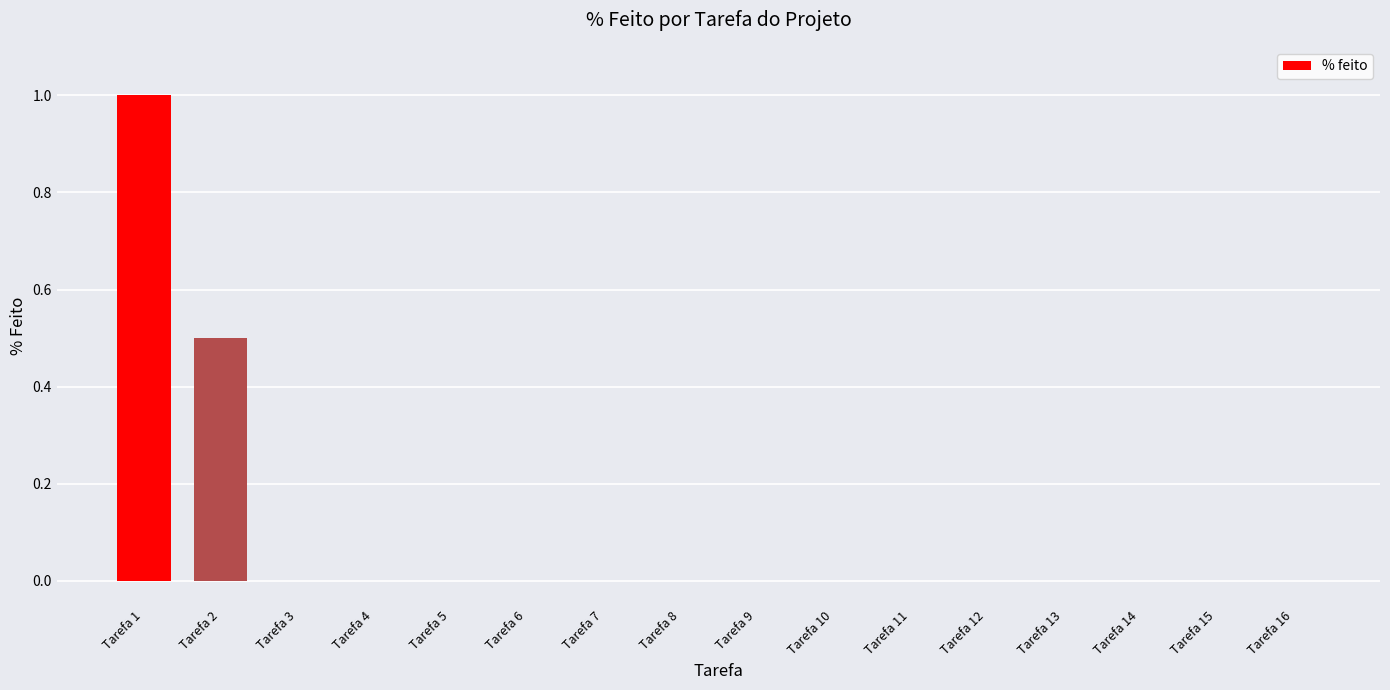

What is the sum of the values at Tarefa 1 and Tarefa 8?

1.0